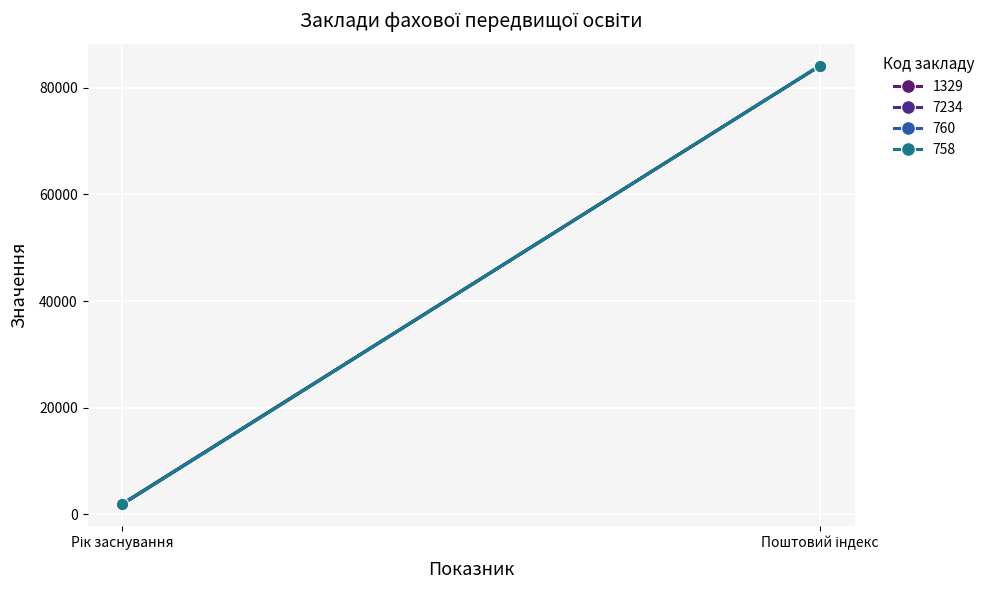

Rank the categories by 760 value from highest to lowest.

1, 0